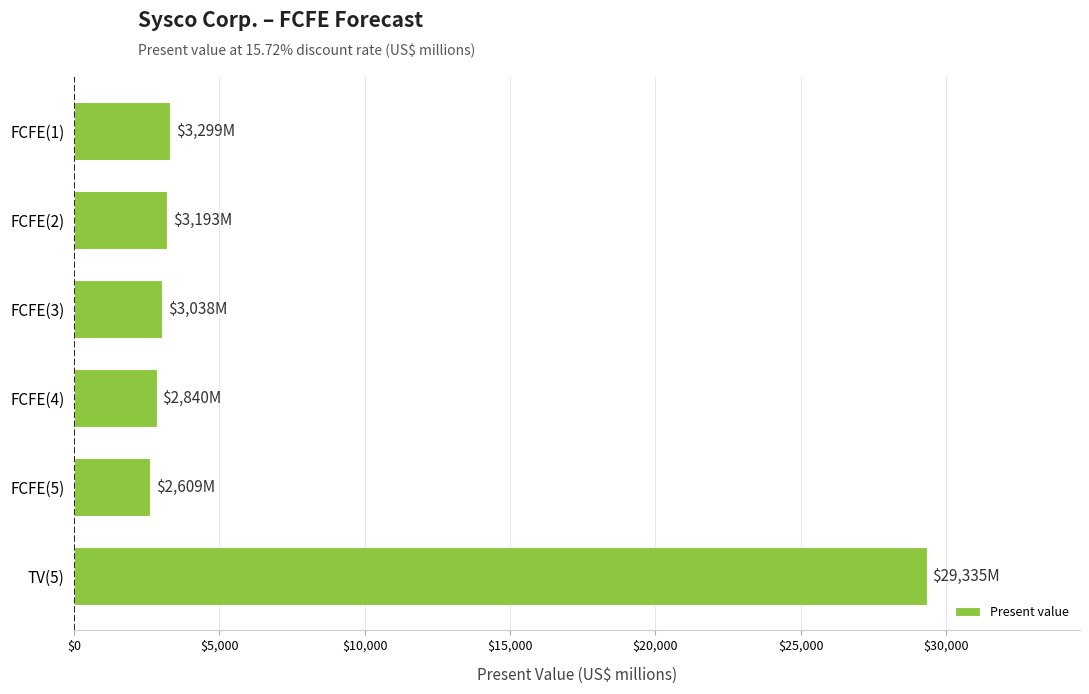

Is it true that the value at FCFE(5) is 4393?

False